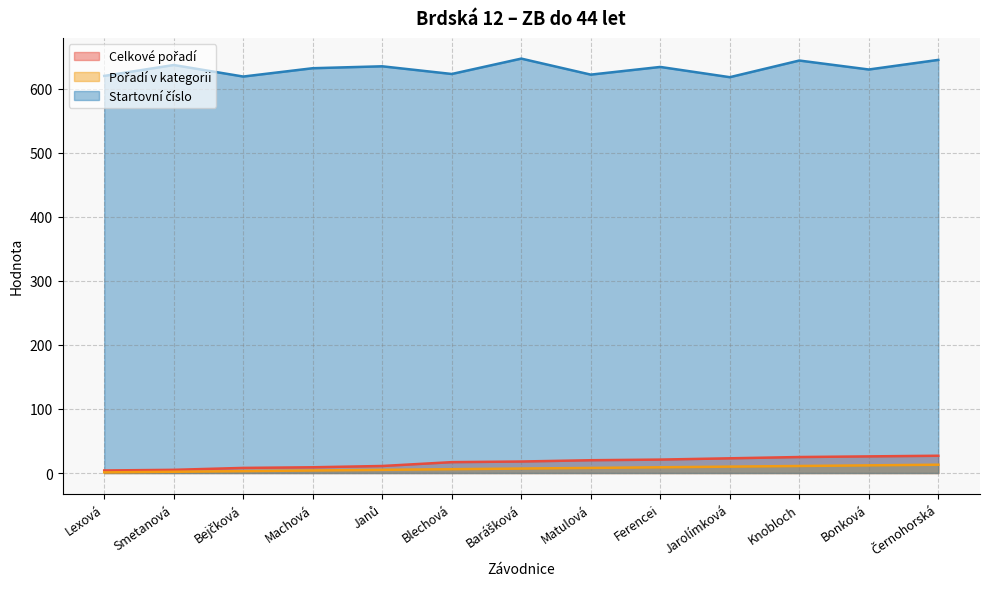

What are all the series names shown in the legend?

Celkové pořadí, Pořadí v kategorii, Startovní číslo